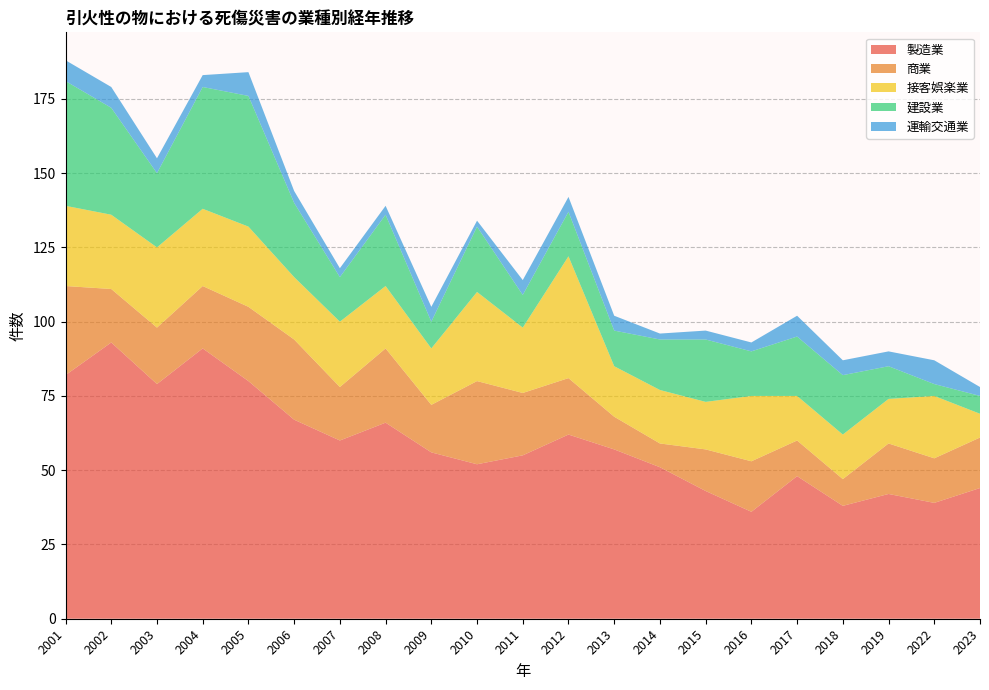

Reading left to right, extract all data points from this chart.

製造業: 82	93	79	91	80	67	60	66	56	52	55	62	57	51	43	36	48	38	42	39	44
商業: 30	18	19	21	25	27	18	25	16	28	21	19	11	8	14	17	12	9	17	15	17
接客娯楽業: 27	25	27	26	27	21	22	21	19	30	22	41	17	18	16	22	15	15	15	21	8
建設業: 42	36	25	41	44	25	15	24	9	22	11	15	12	17	21	15	20	20	11	4	6
運輸交通業: 7	7	5	4	8	4	3	3	5	2	5	5	5	2	3	3	7	5	5	8	3